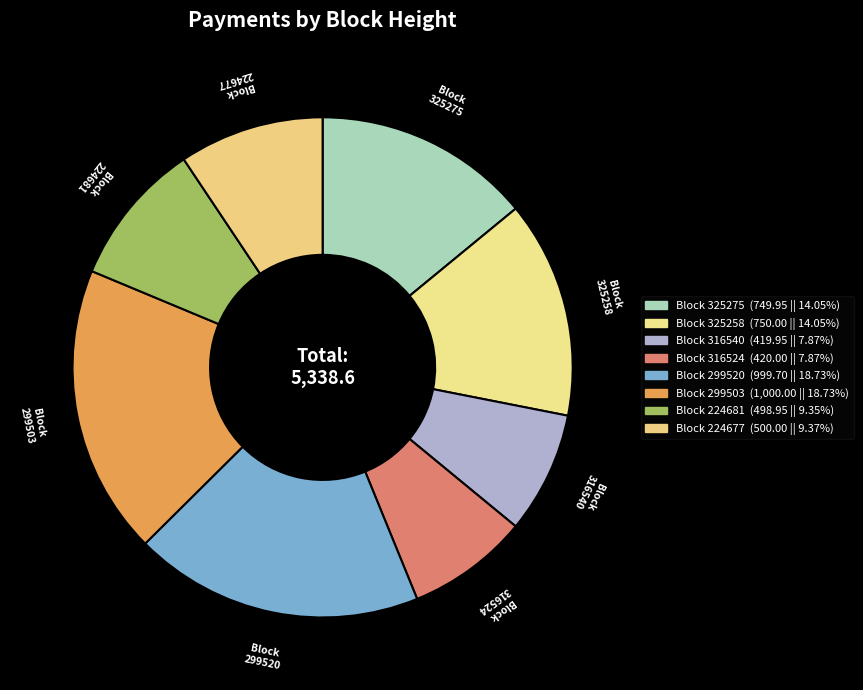

Is there a majority slice in this chart?

No